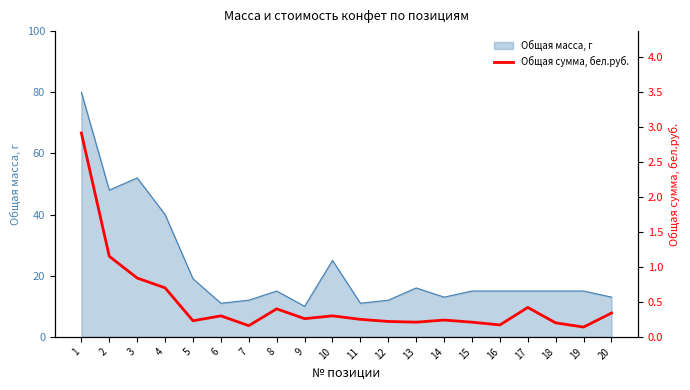

What is the difference between the maximum and minimum values?

2.8